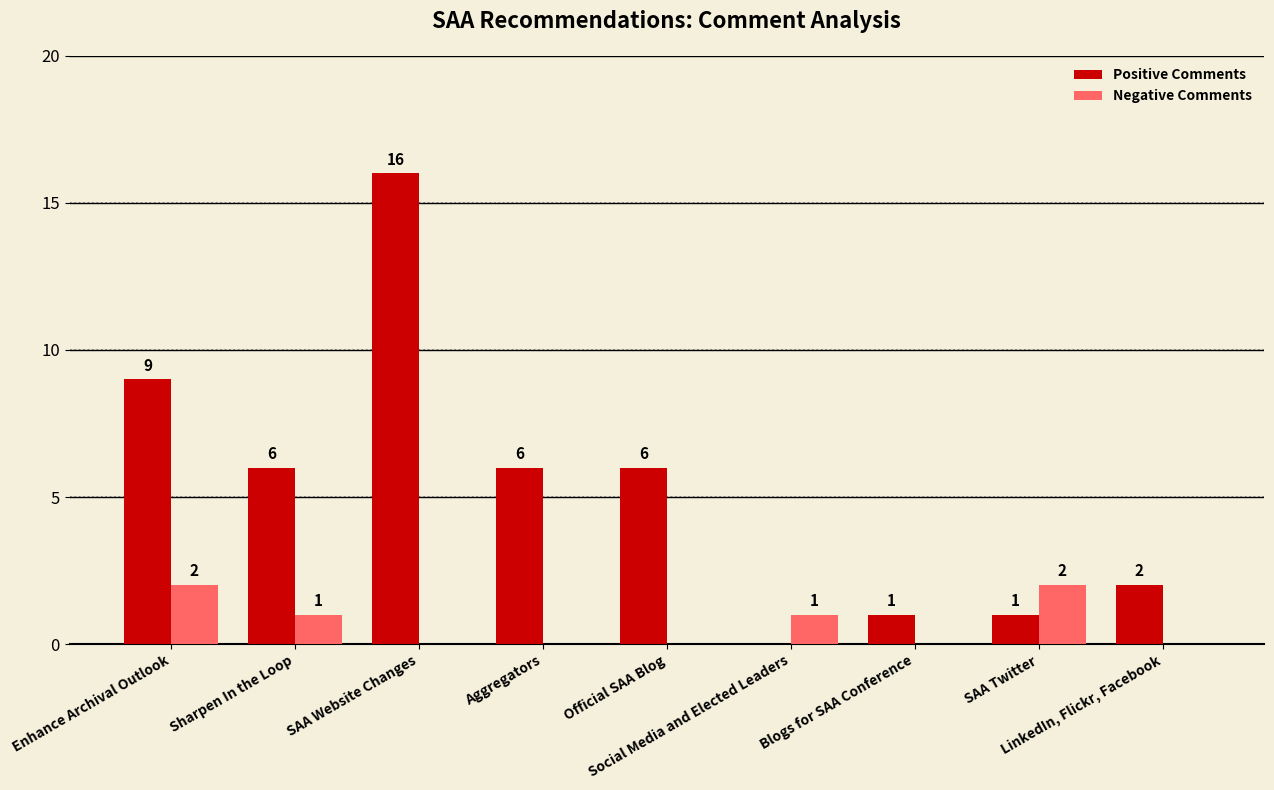

What is the sum of all Positive Comments values?

47